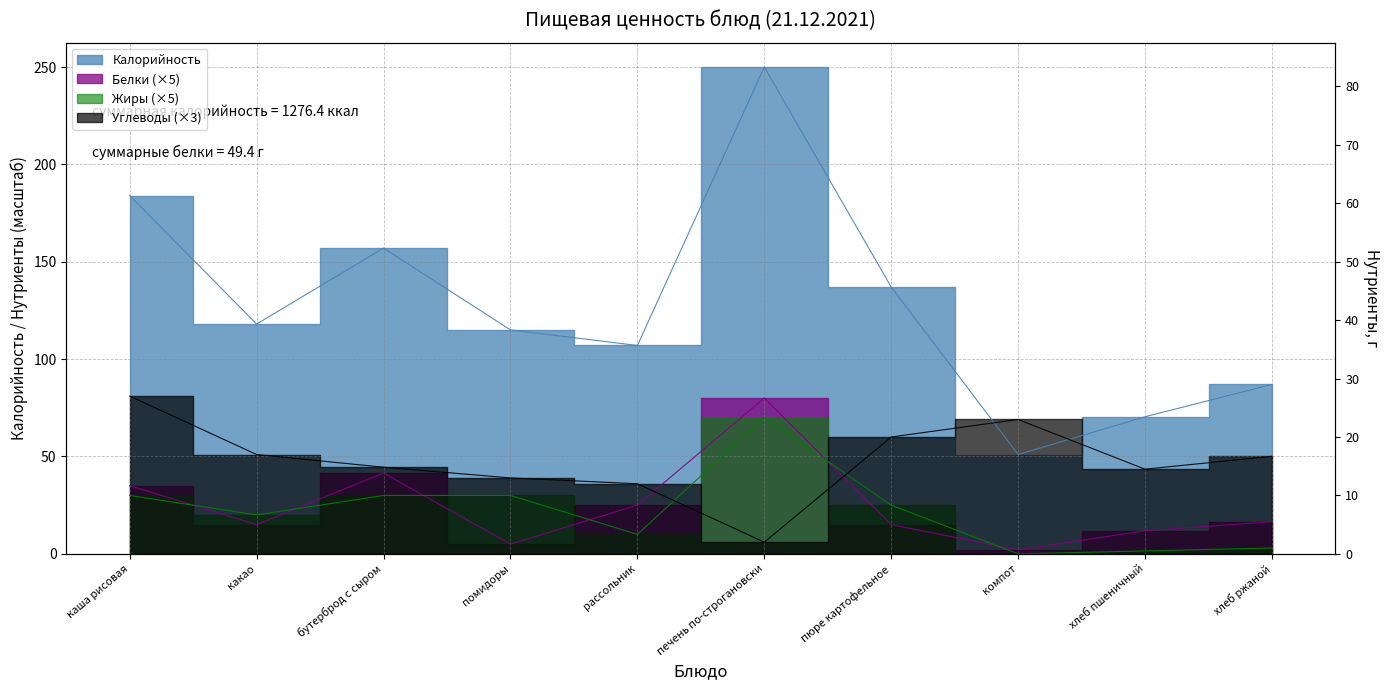

How many data points in Углеводы are above 50?

5